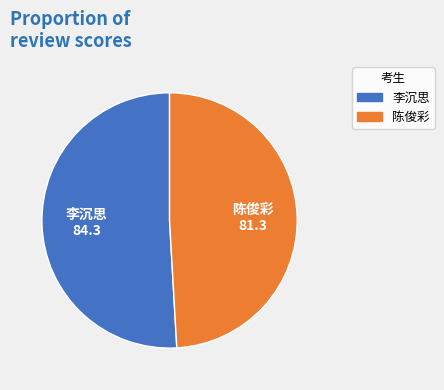

Rank the categories by value from lowest to highest.

陈俊彩, 李沉思